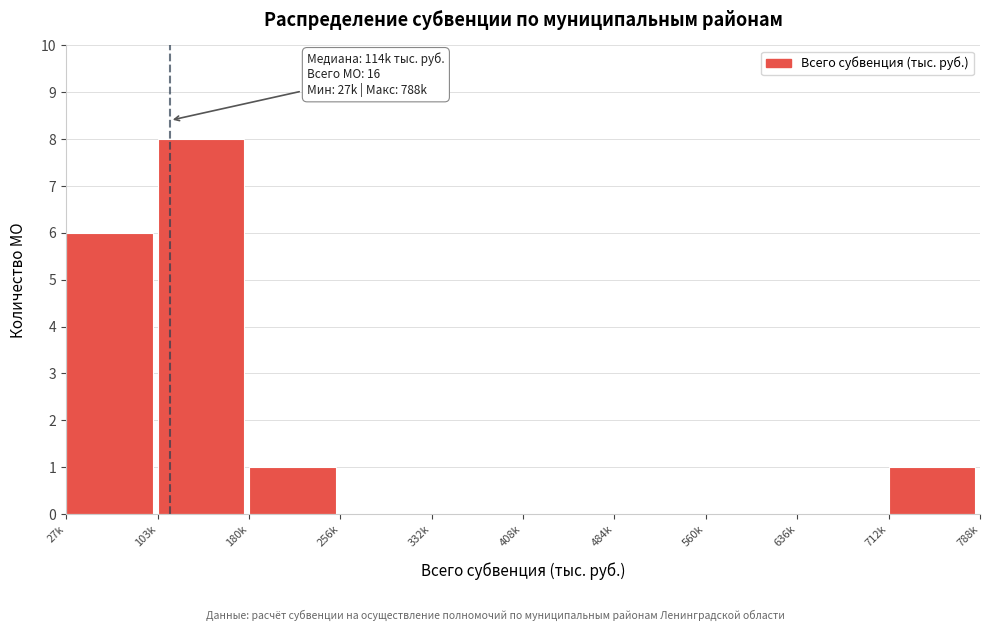

Reading left to right, list all the values displayed in this chart.

27k=6	103k=8	180k=1	256k=0	332k=0	408k=0	484k=0	560k=0	636k=0	712k=1